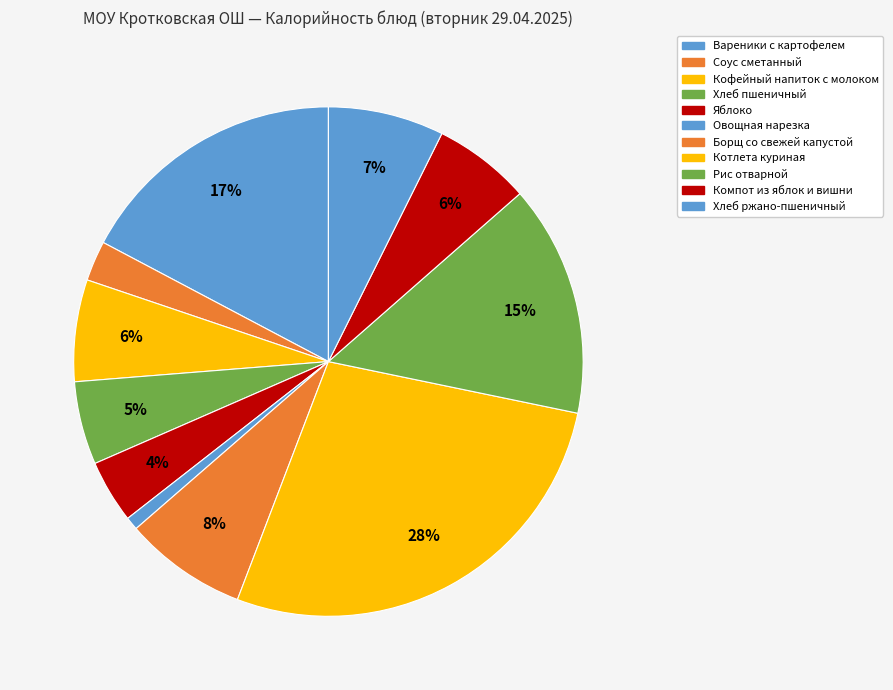

Approximately how many times larger is the value at Котлета куриная compared to Яблоко?

6.9